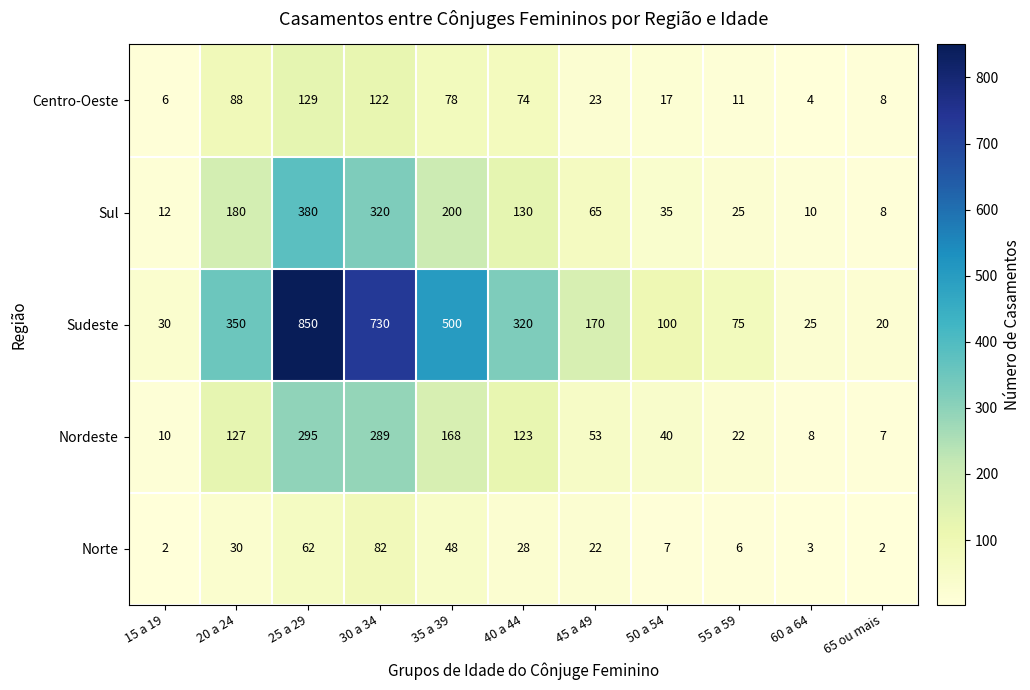

Where is Nordeste nearest to the value 151?

35 a 39